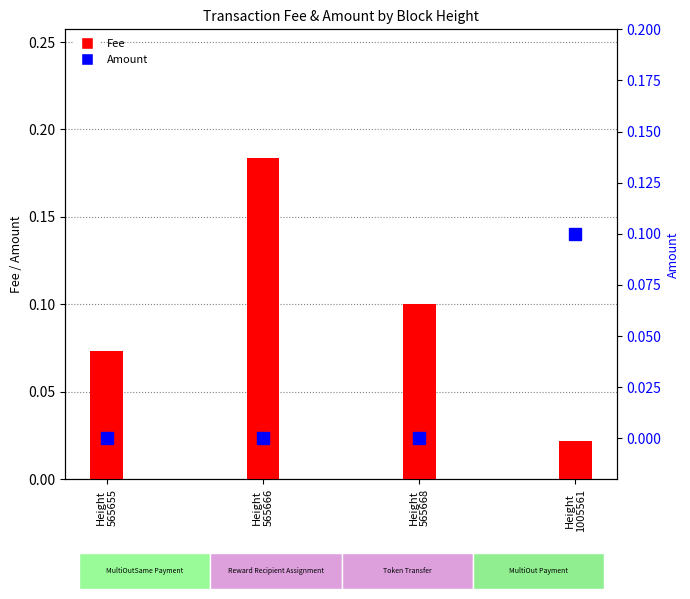

What is the spread (max minus min) of values at Height
1005561?

0.1